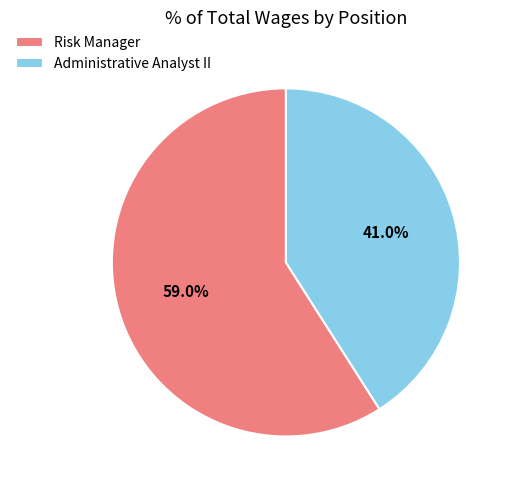

Is the sum of Risk Manager and Administrative Analyst II greater than half?

Yes